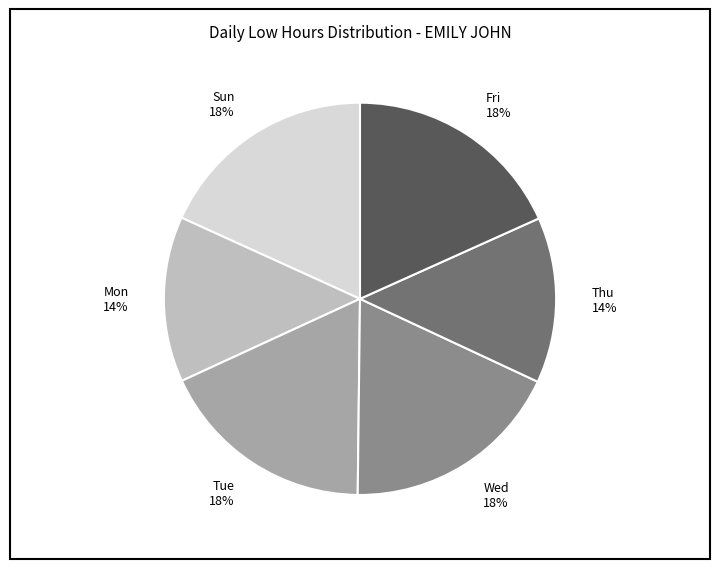

To the nearest percent, what is the combined percentage of Sun 18% and Mon 14%?

32%